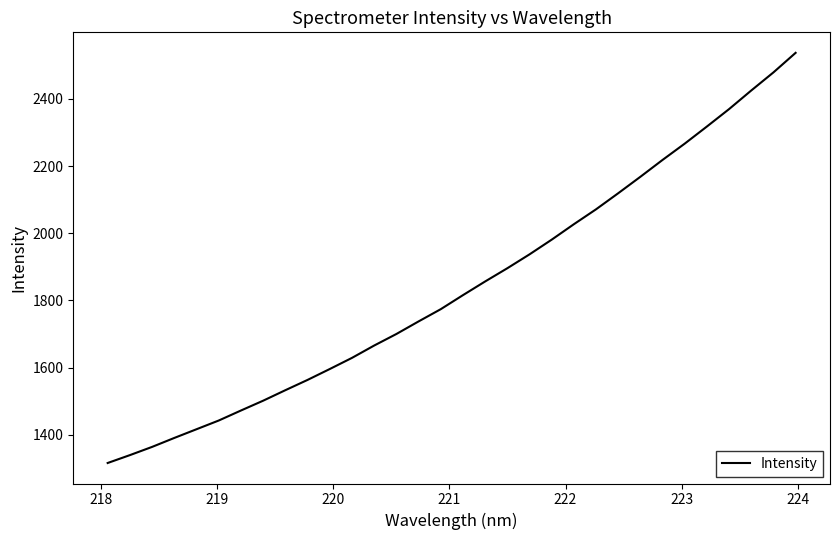

What is the smallest value displayed?

1316.3